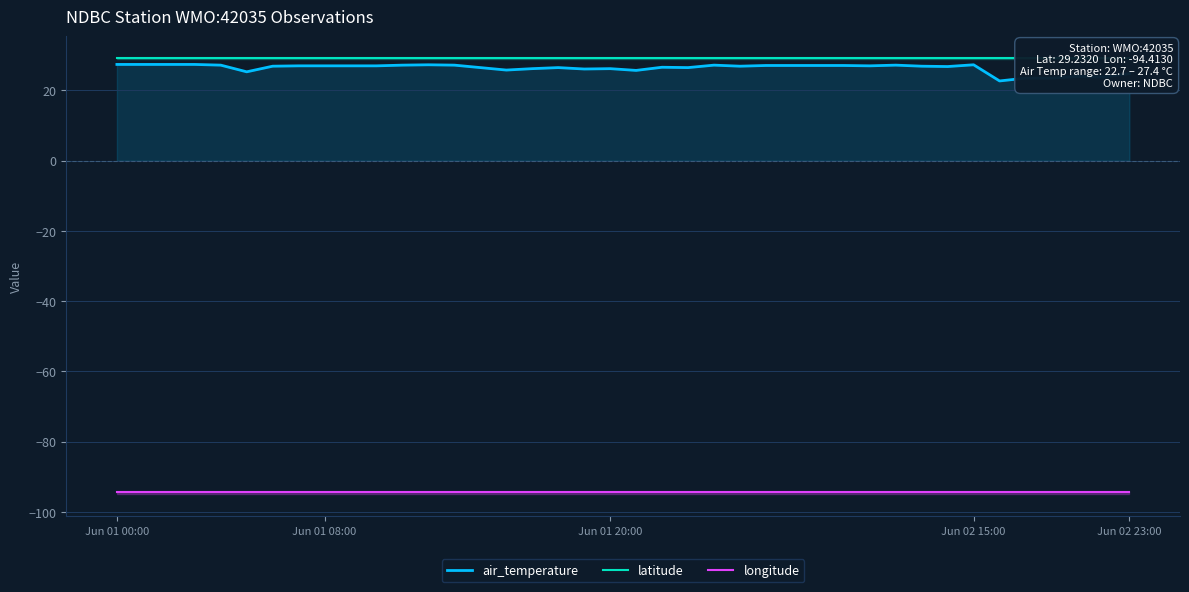

What is the difference between the second highest and minimum values in the air_temperature series?

4.7